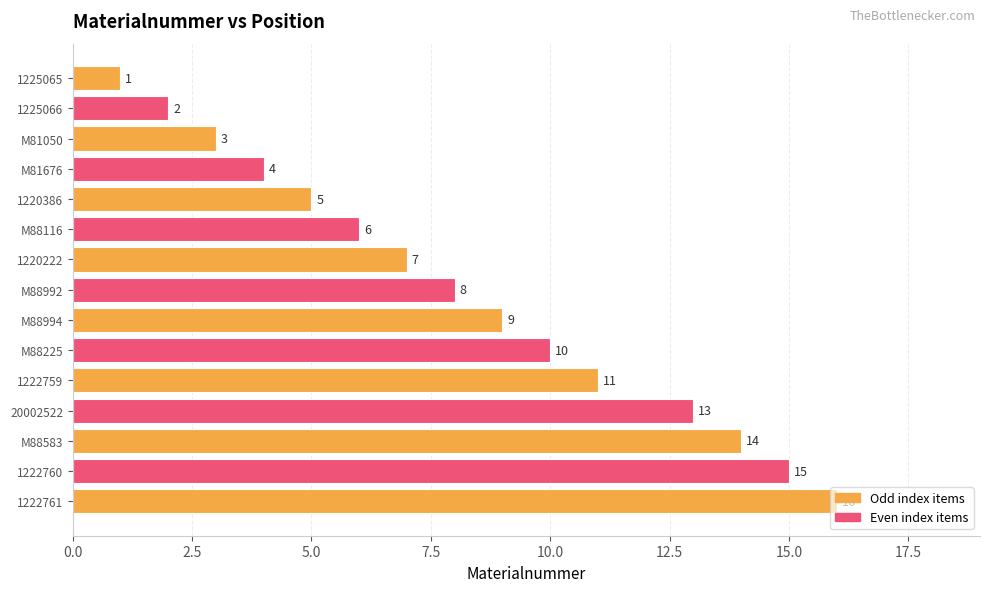

What is the change in value from M81676 to 1222759?

+7